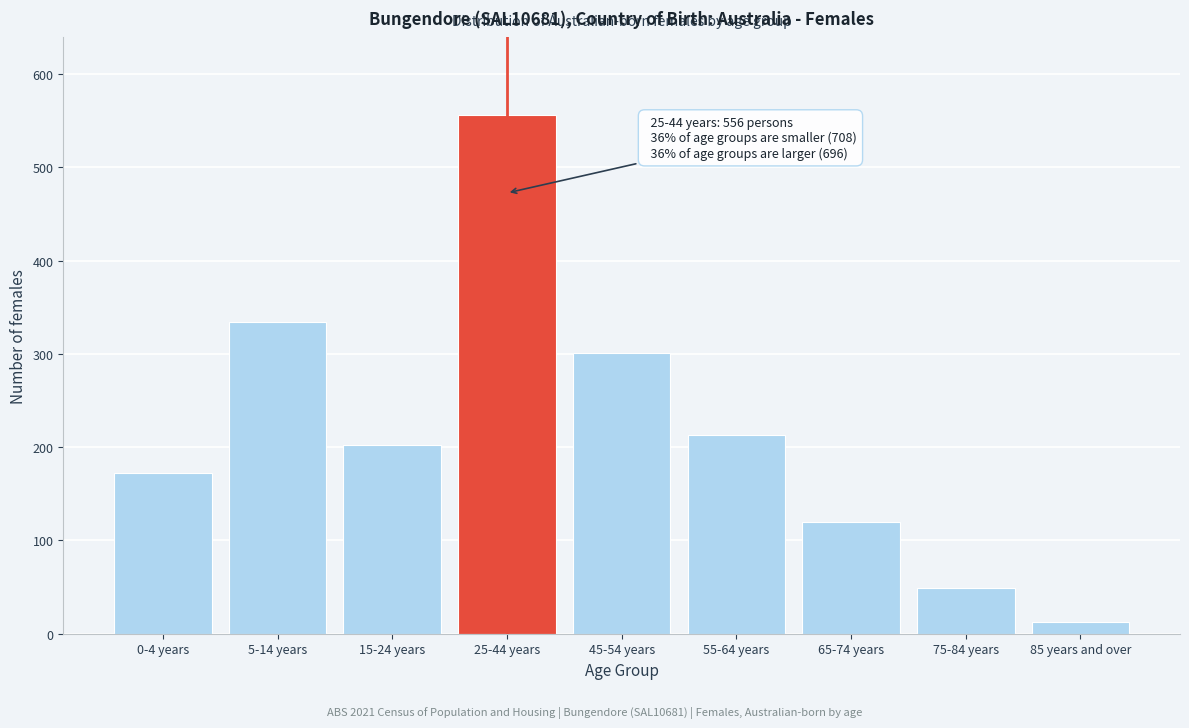

Reading left to right, what are all the values shown in this chart?

172	334	202	556	301	213	120	49	13